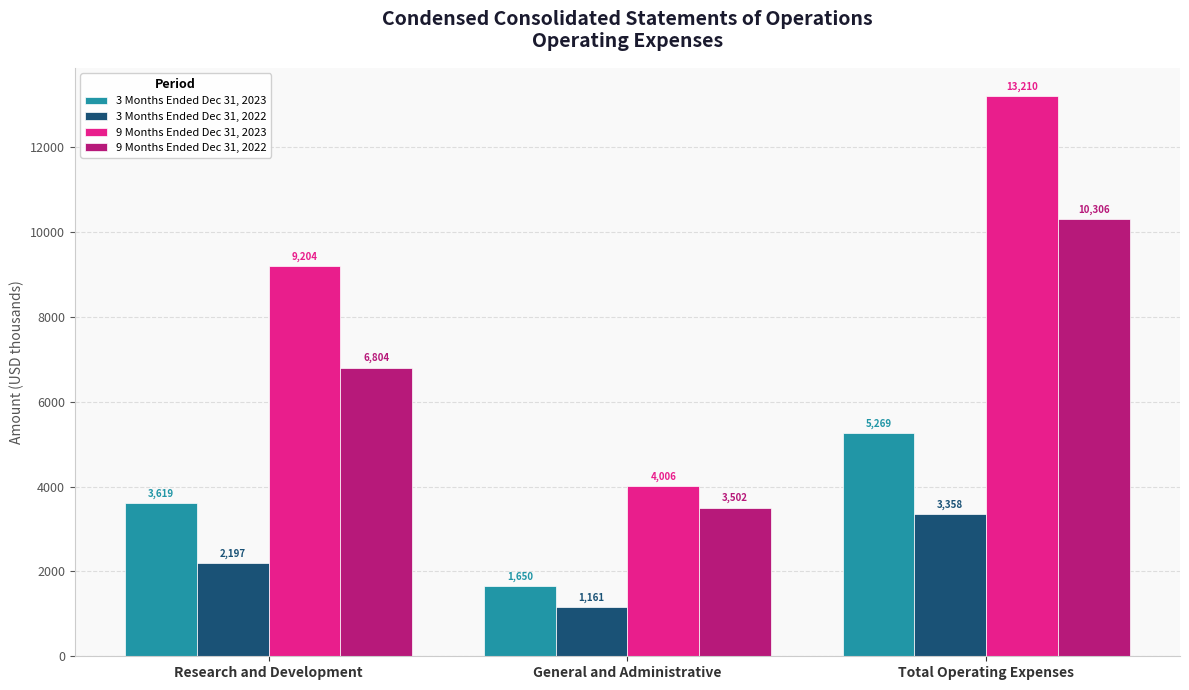

What is the approximate value of 3 Months Ended Dec 31, 2023 at Research and Development, to the nearest 10?

3620